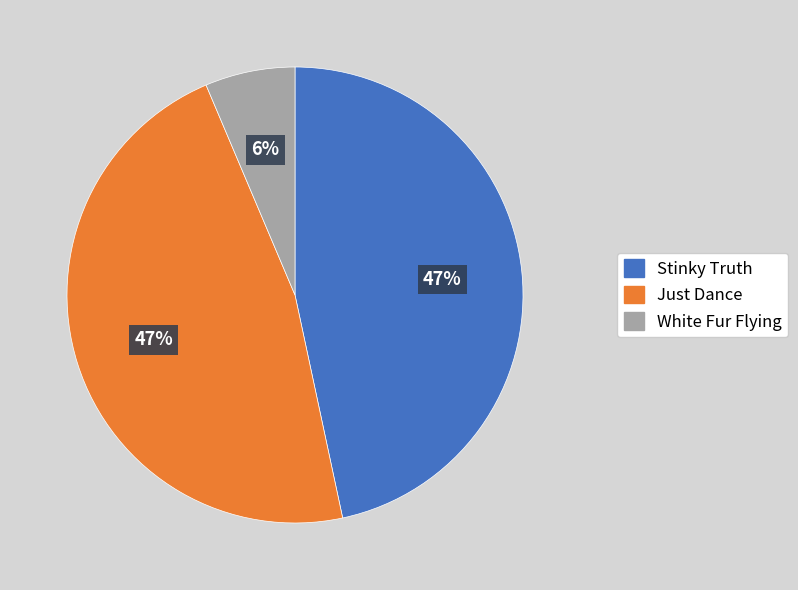

Does any single category account for the majority?

No